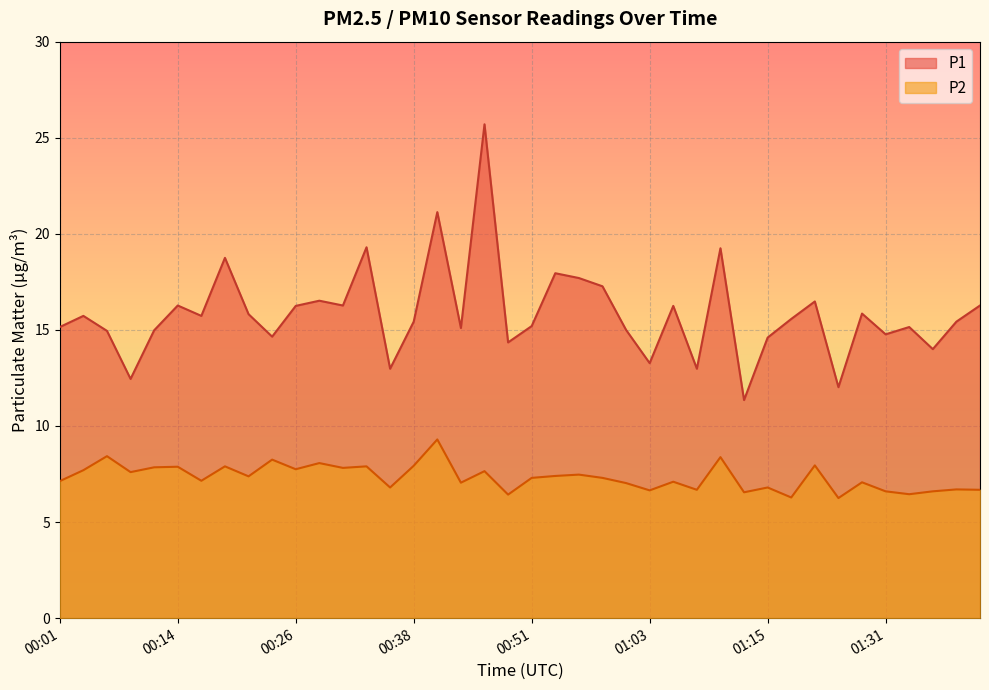

How many data points in P1 are less than 15?

13